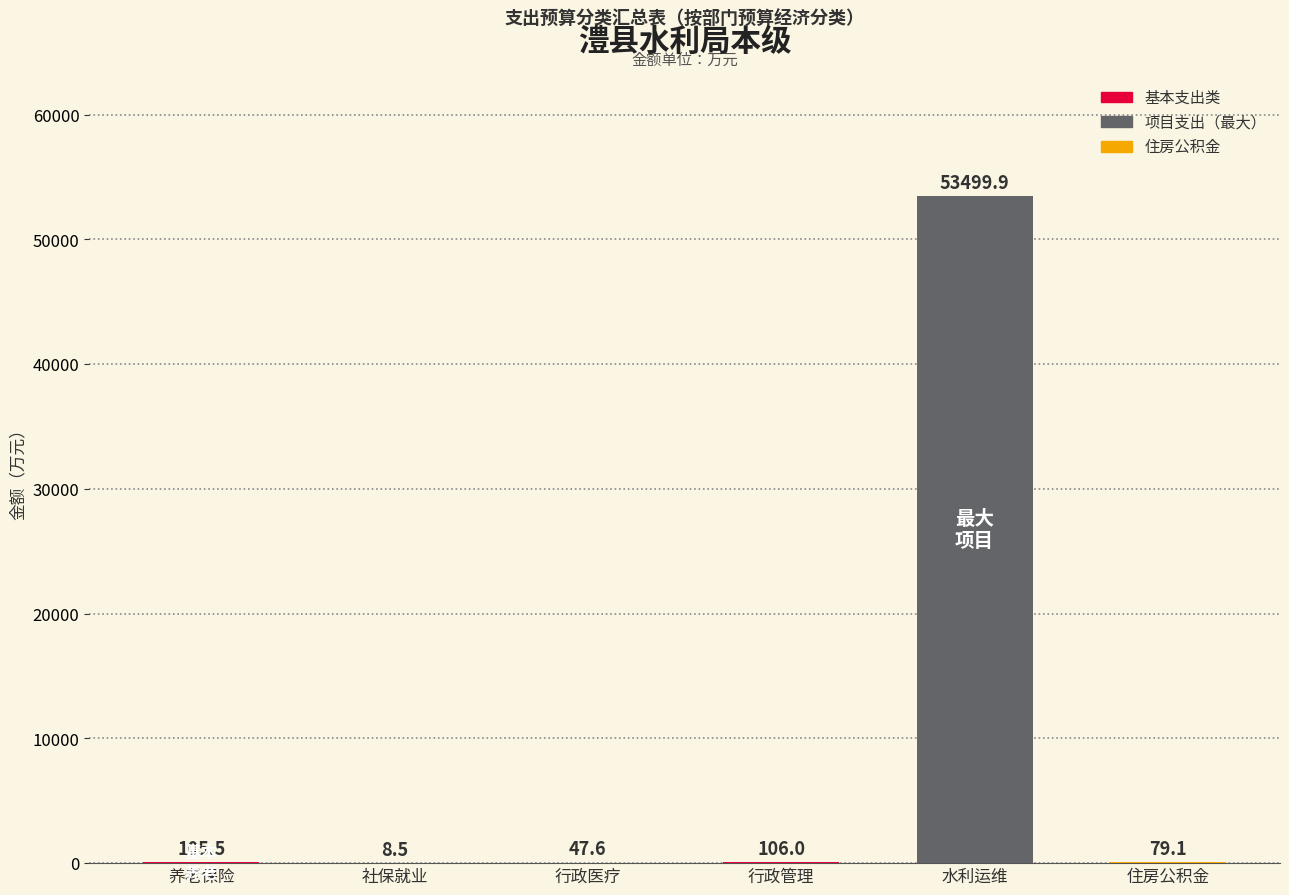

What value does the data have at 住房公积金?

79.1